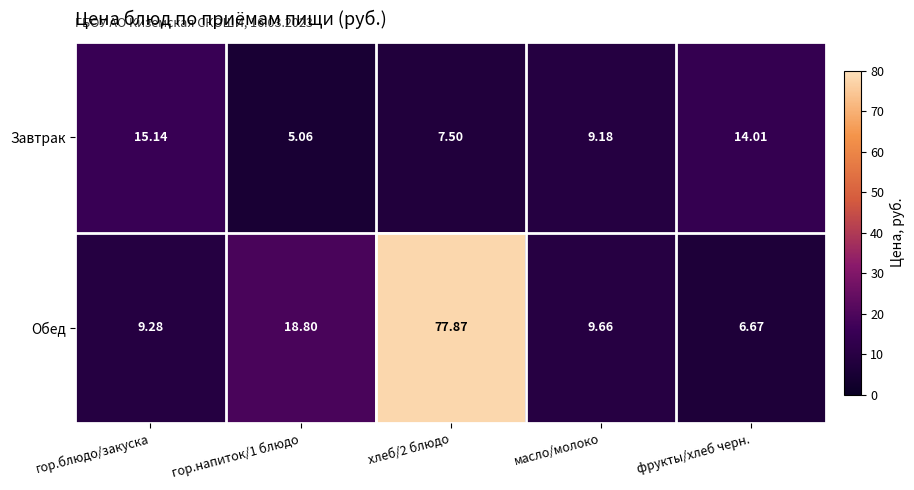

How many data points in Завтрак are above 9?

3